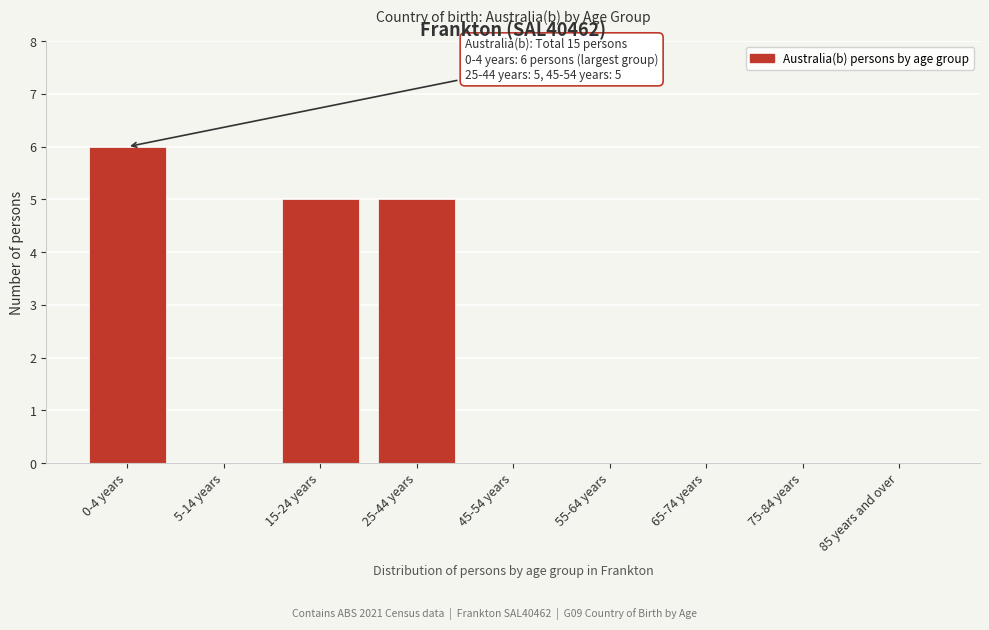

Reading right to left, transcribe all the data shown in this chart.

85 years and over=0	75-84 years=0	65-74 years=0	55-64 years=0	45-54 years=0	25-44 years=5	15-24 years=5	5-14 years=0	0-4 years=6